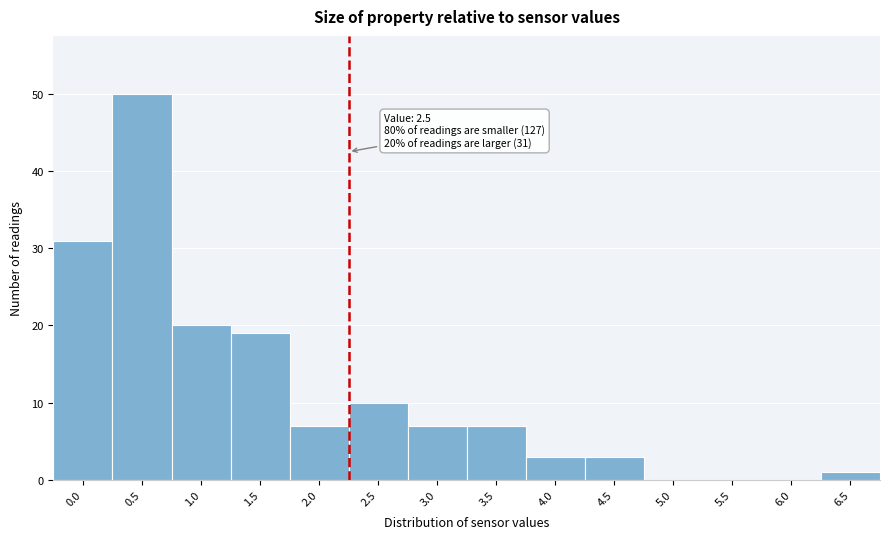

Reading left to right, what are all the values shown in this chart?

0.0=31	0.5=50	1.0=20	1.5=19	2.0=7	2.5=10	3.0=7	3.5=7	4.0=3	4.5=3	5.0=0	5.5=0	6.0=0	6.5=1